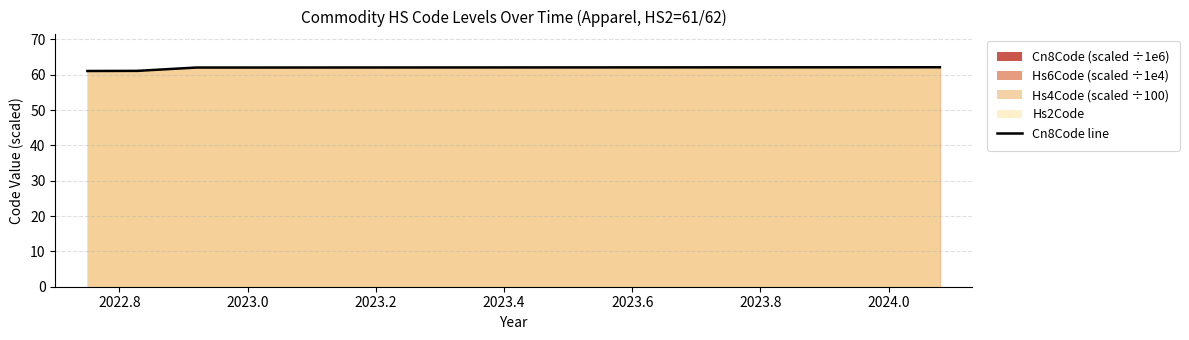

What is the greatest value displayed?

62.1